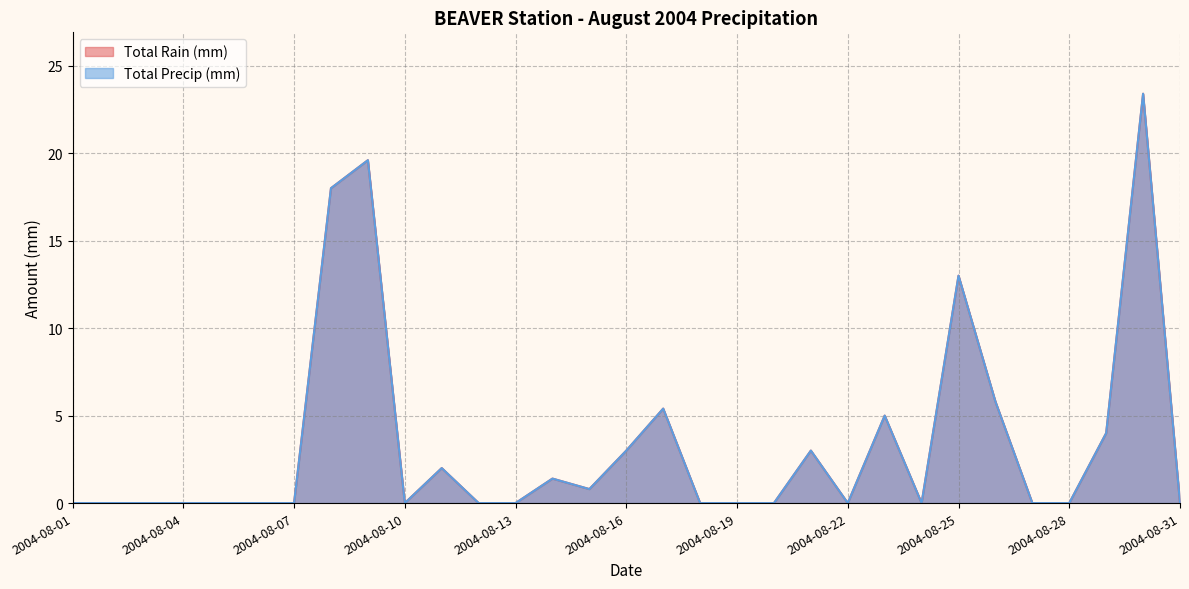

The Total Rain (mm) series shows 9.8 at 2004-08-26. True or false?

False